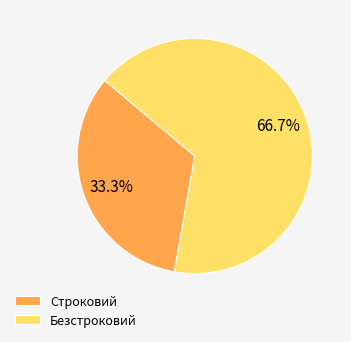

To the nearest percent, what portion does Безстроковий represent?

67%